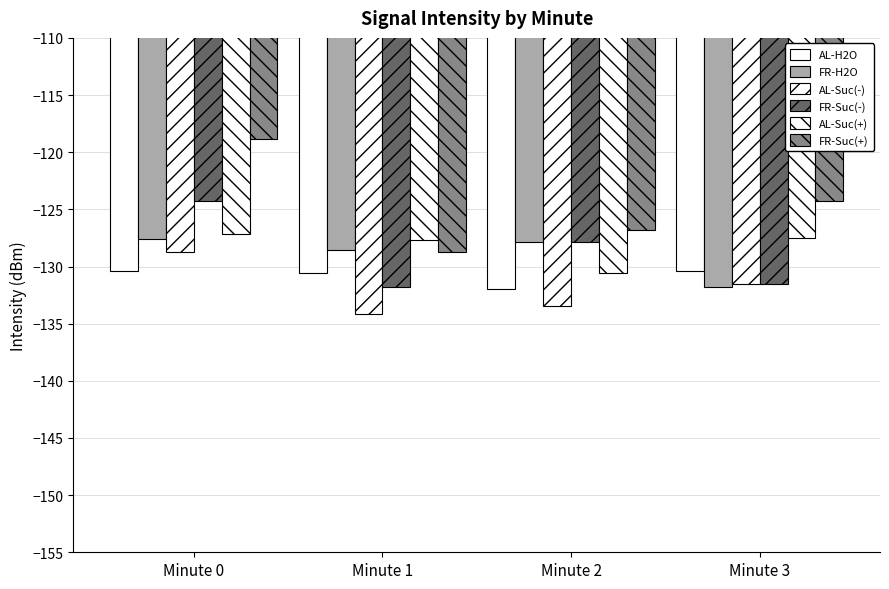

Between Minute 0 and Minute 1, which series saw the biggest shift?

FR-Suc(+)